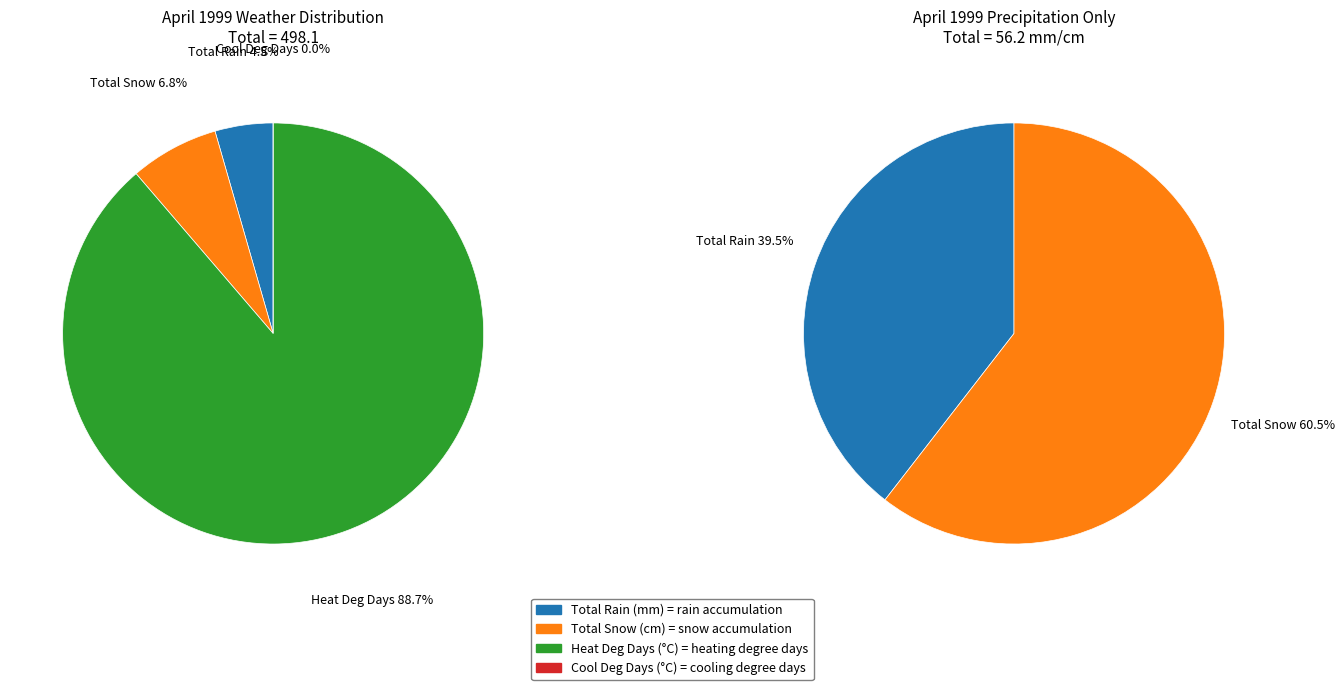

Does 6 represent more than half of the total?

No